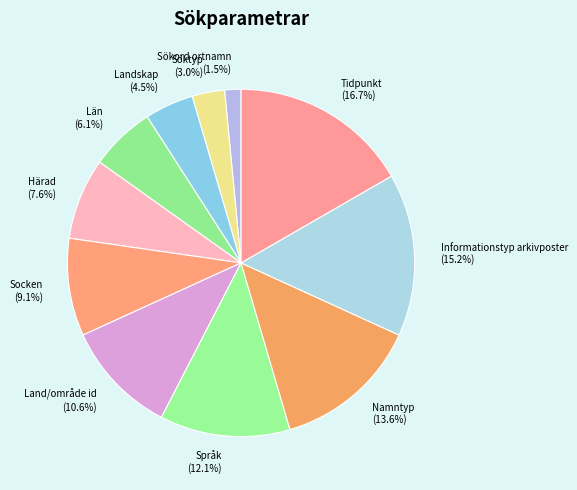

Is there a majority slice in this chart?

No